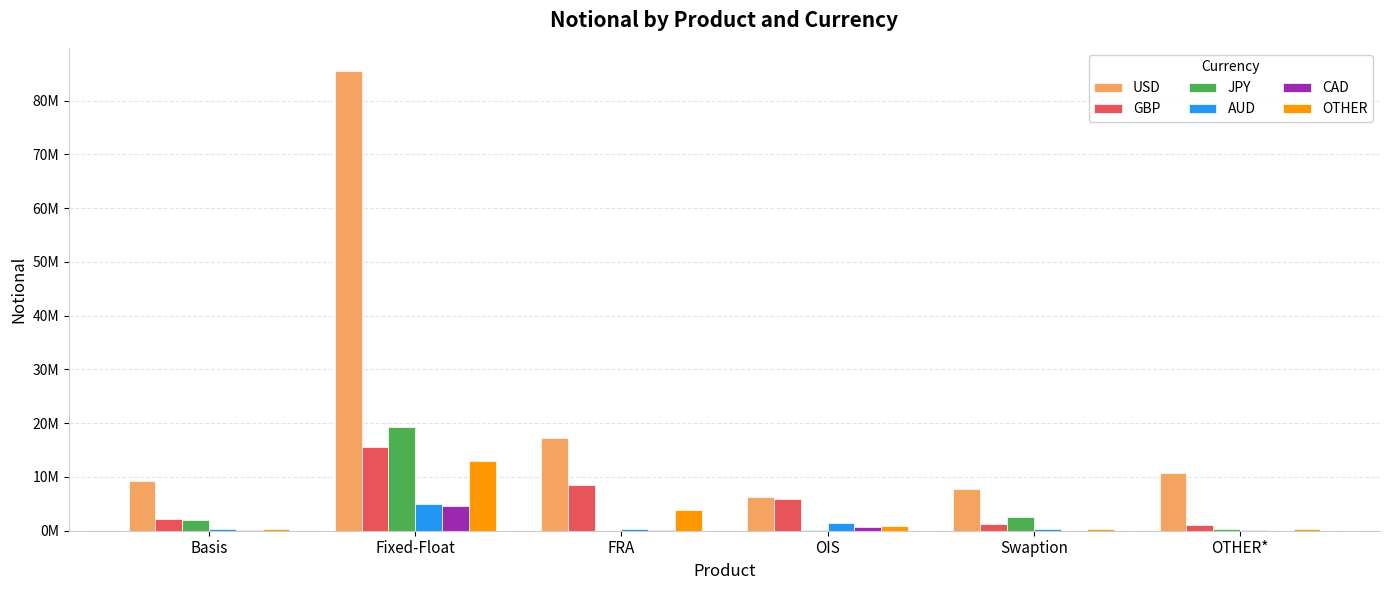

Is it true that AUD equals 414952 at OIS?

False